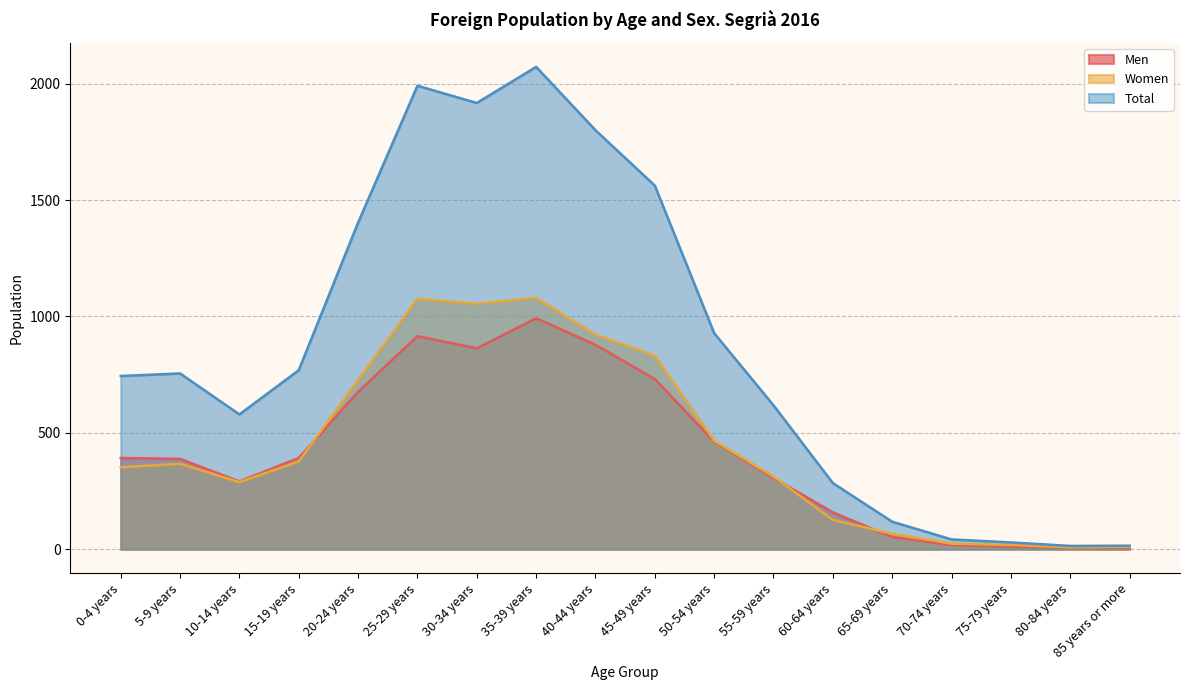

True or false: Men has a value of 34 at 65-69 years.

False